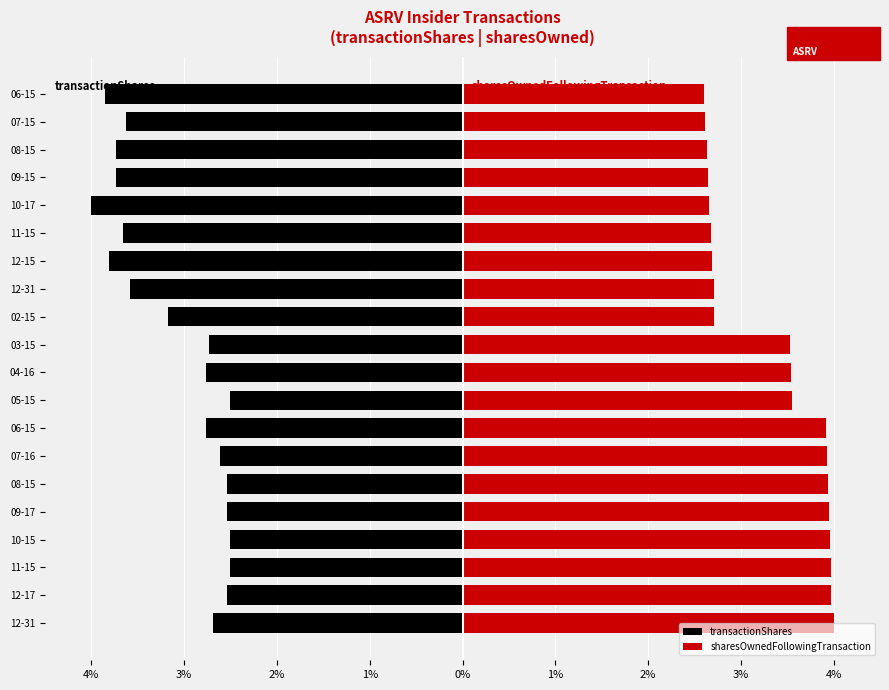

What is the difference between the second highest and second lowest values in the transactionShares series?

1.3